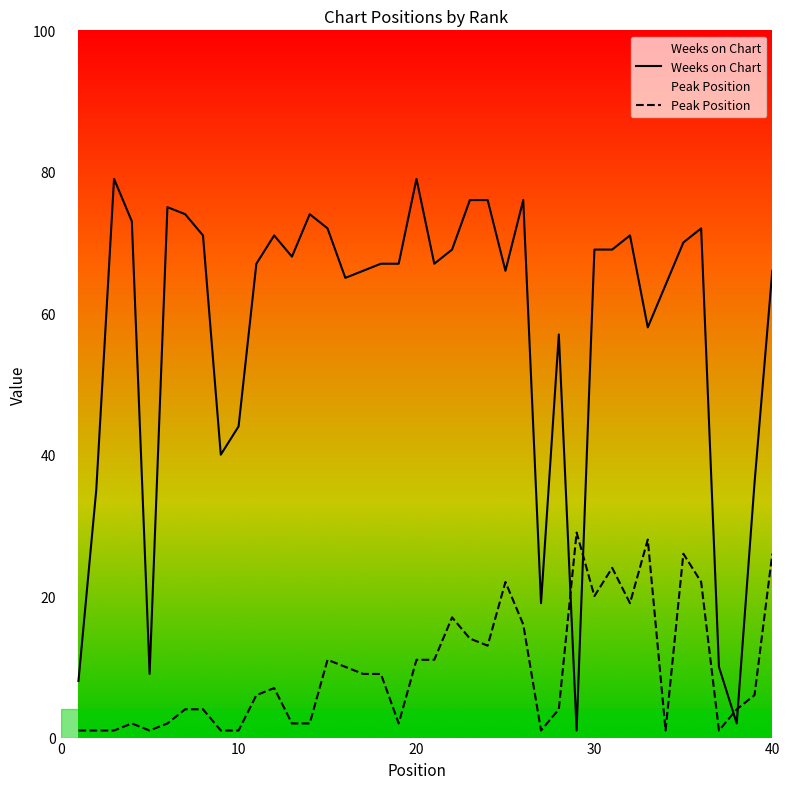

How many times do Peak Position and Weeks on Chart cross each other?

4